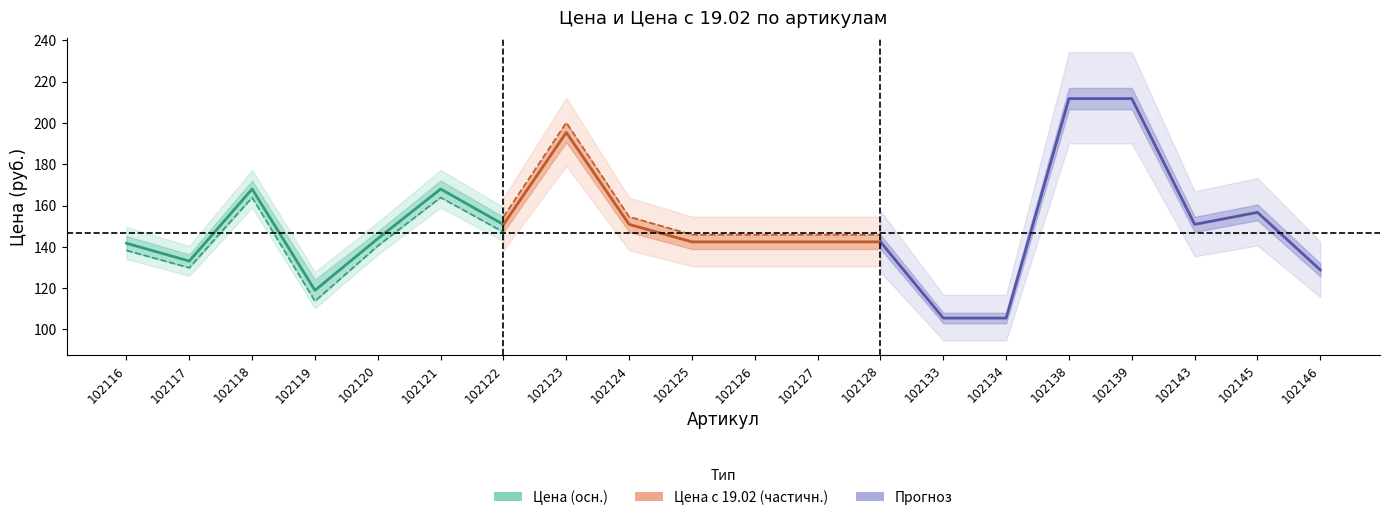

Reading left to right, transcribe all the data shown in this chart.

Цена: 138.3	129.8	163.9	113.7	140.5	163.9	147.1	190.7	147.2	138.9	138.9	138.9	138.9	102.9	102.9	206.7	206.7	147.2	152.9	125.7
Цена с 19.02: 145.2	136.4	172.1	124.2	147.5	172.1	154.5	200.2	154.6	145.9	145.9	145.9	145.9	108.1	108.1	217.0	217.0	154.6	160.5	132.0